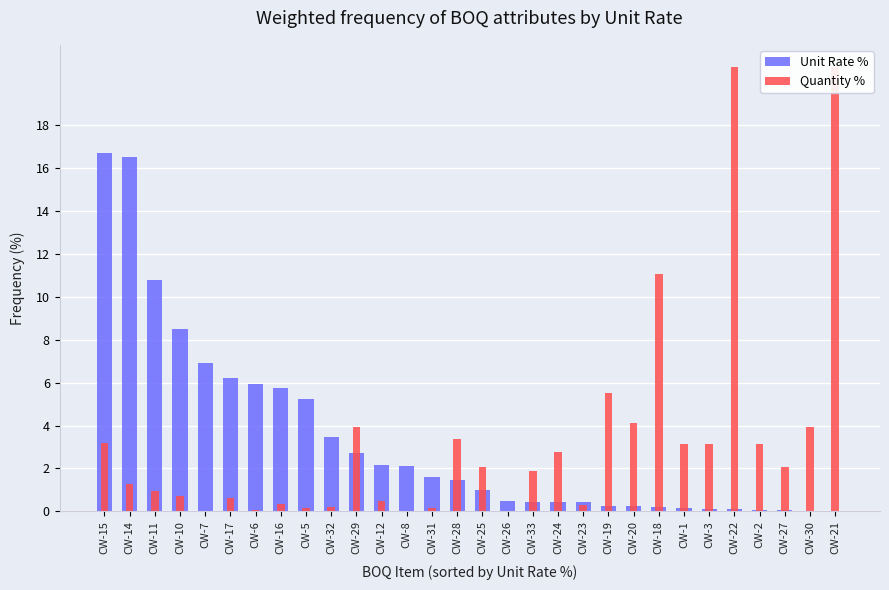

List the labels in order of Unit Rate % value, largest first.

CW-15, CW-14, CW-11, CW-10, CW-7, CW-17, CW-6, CW-16, CW-5, CW-32, CW-29, CW-12, CW-8, CW-31, CW-28, CW-25, CW-26, CW-33, CW-24, CW-23, CW-19, CW-20, CW-18, CW-1, CW-3, CW-22, CW-2, CW-27, CW-30, CW-21